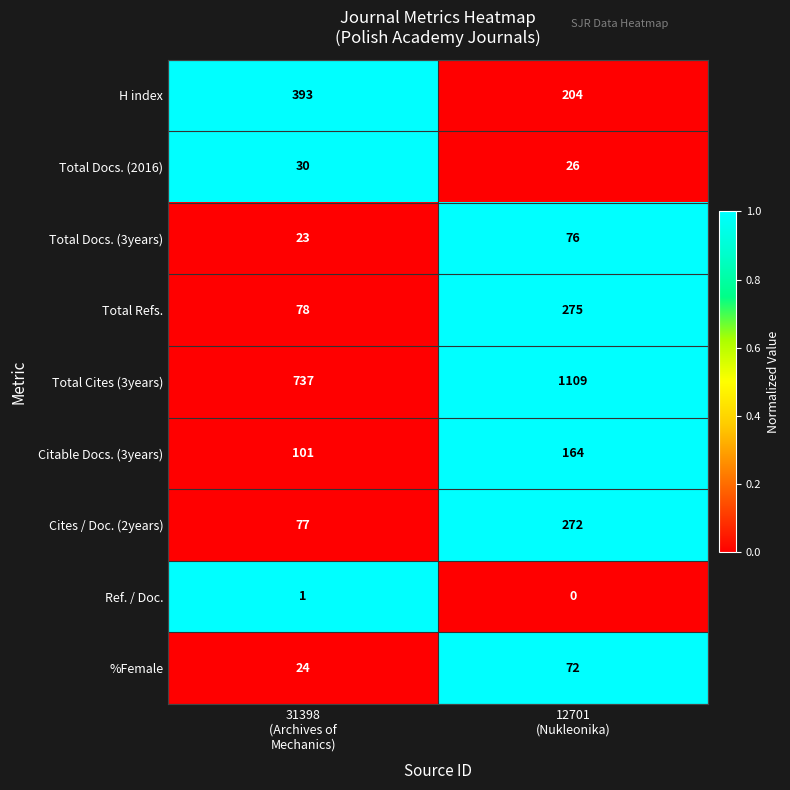

Rank the series by their maximum value, from highest to lowest.

Total Cites (3years), H index, Total Refs., Cites / Doc. (2years), Citable Docs. (3years), Total Docs. (3years), %Female, Total Docs. (2016), Ref. / Doc.